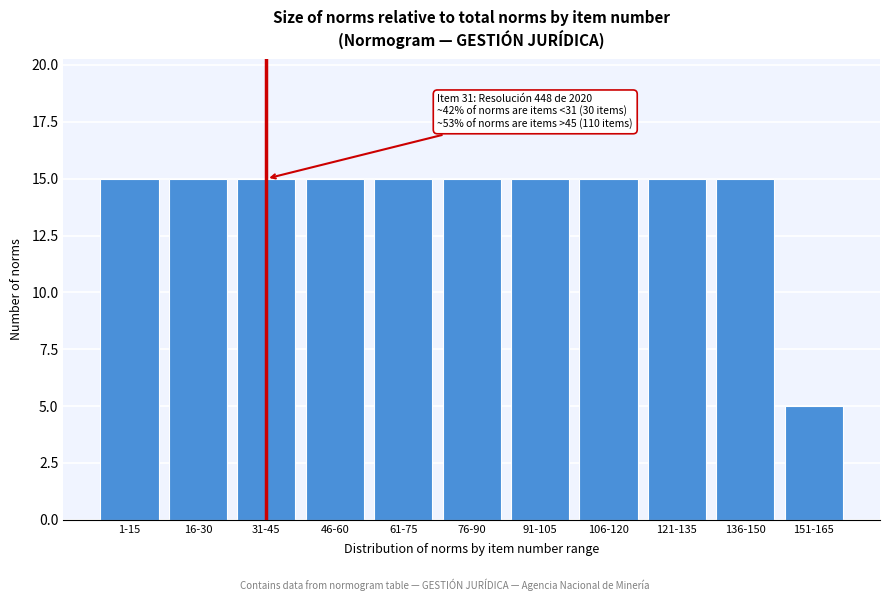

Reading left to right, extract all data points from this chart.

15	15	15	15	15	15	15	15	15	15	5